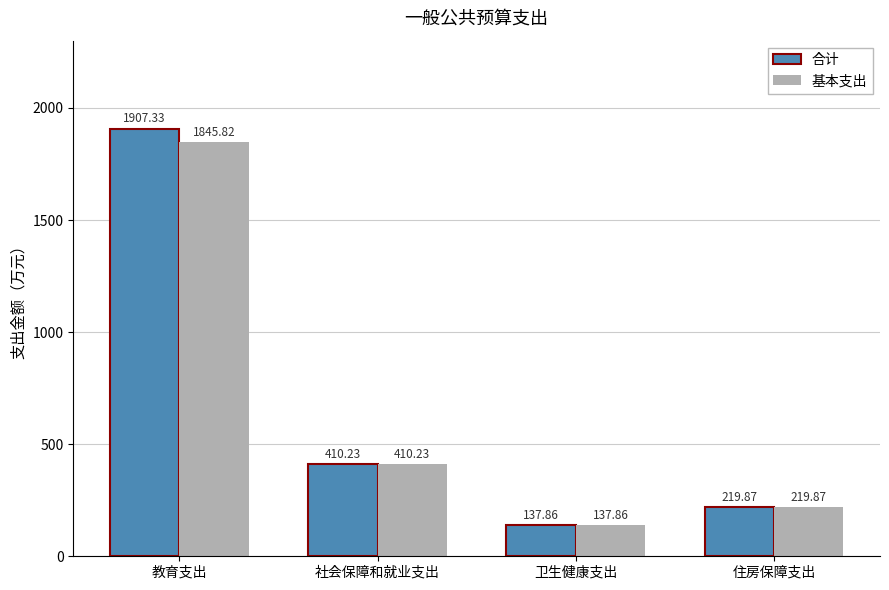

The value of 合计 at 卫生健康支出 is 137.9. True or false?

True